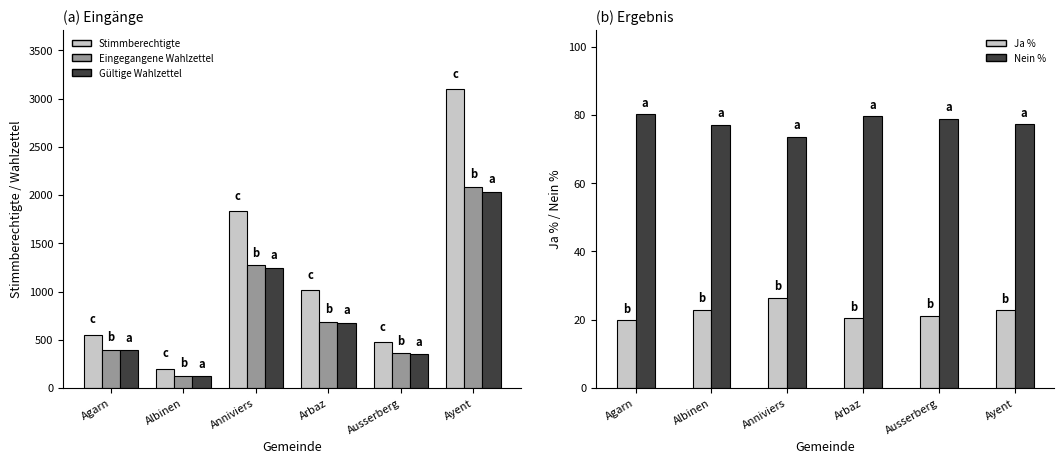

Reading right to left, transcribe all the data shown in this chart.

Stimmberechtigte: 3095.0	475.0	1014.0	1834.0	199.0	554.0
Eingegangene Wahlzettel: 2086.0	359.0	688.0	1271.0	127.0	399.0
Gültige Wahlzettel: 2032.0	351.0	675.0	1246.0	122.0	394.0
Ja %: 22.8	21.1	20.4	26.4	22.9	19.8
Nein %: 77.2	78.9	79.6	73.6	77.0	80.2